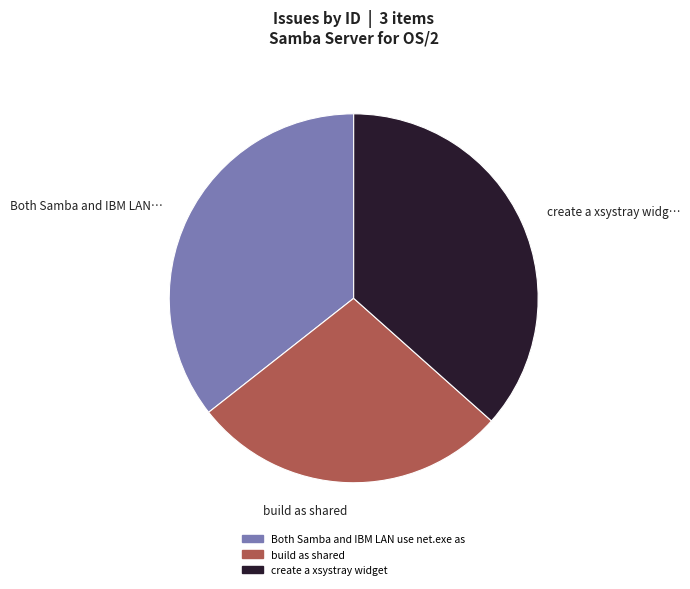

Which has a higher value, Both Samba and IBM LAN use net.exe as or build as shared?

Both Samba and IBM LAN use net.exe as